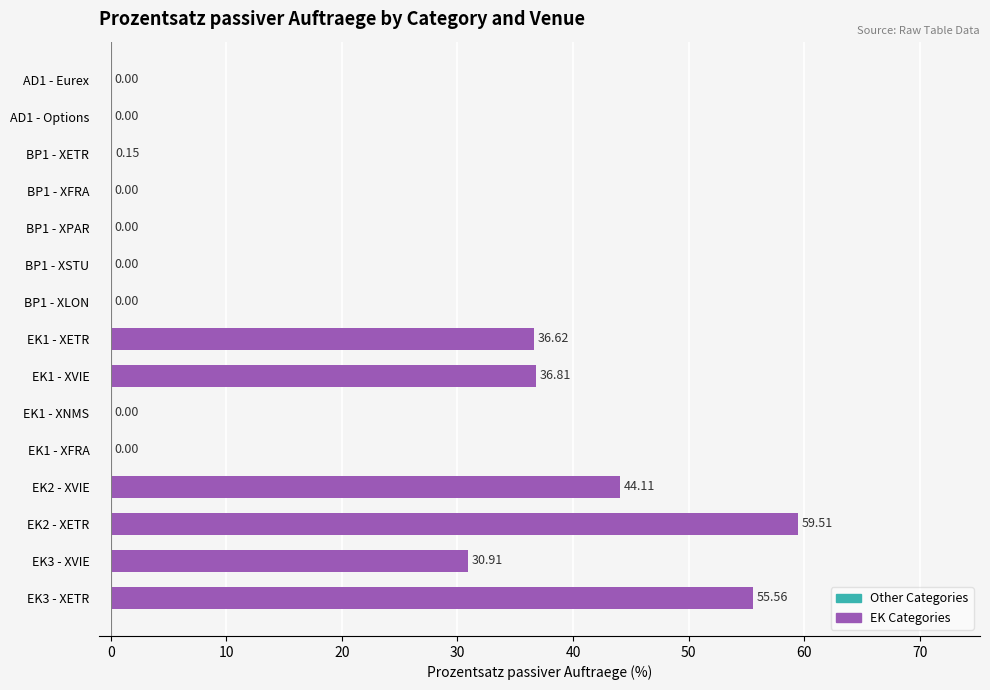

Between EK2 - XVIE and BP1 - XLON, which is larger?

EK2 - XVIE